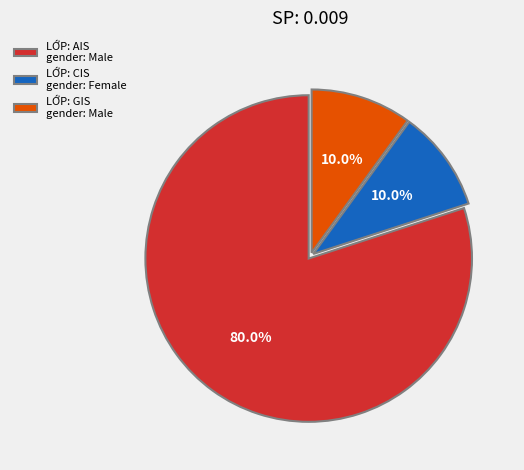

What portion of the pie excludes LỚP: GIS gender: Male?

90.0%